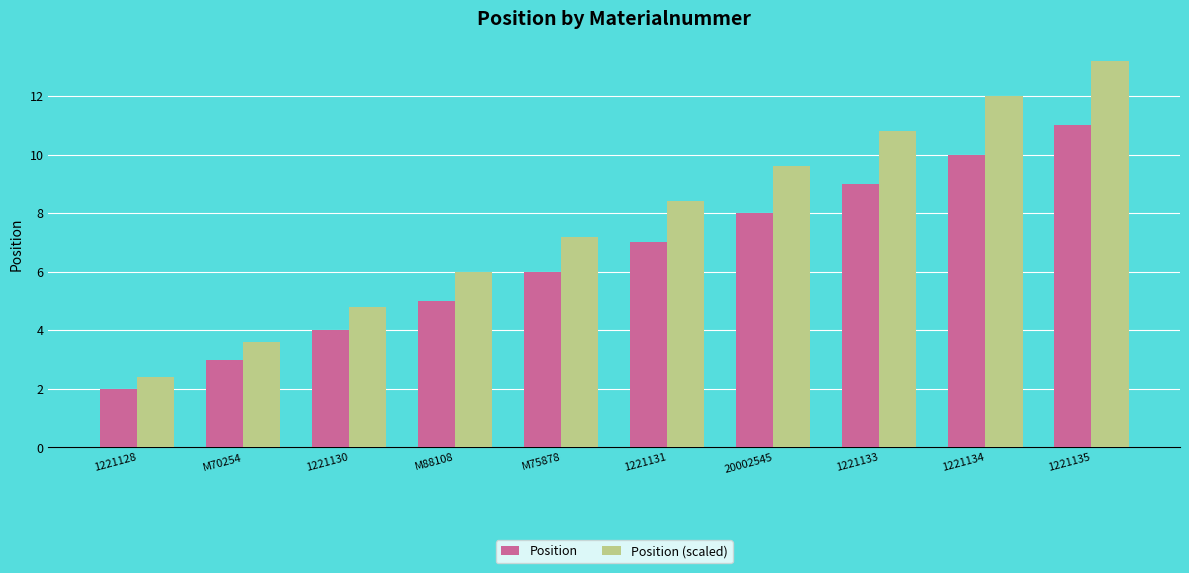

What are all the series names shown in the legend?

Position, Position (scaled)